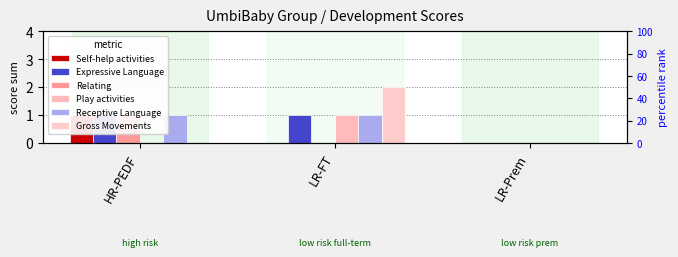

Are the bars grouped side by side (vs. stacked)?

Yes